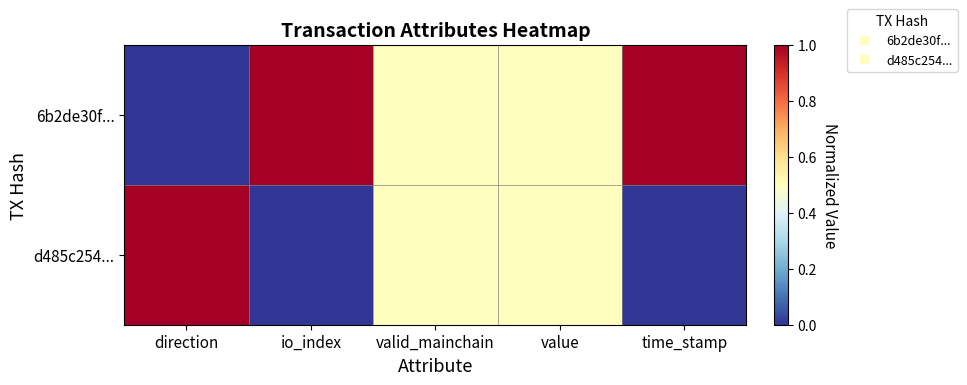

What is the maximum value shown in the chart?

1.0